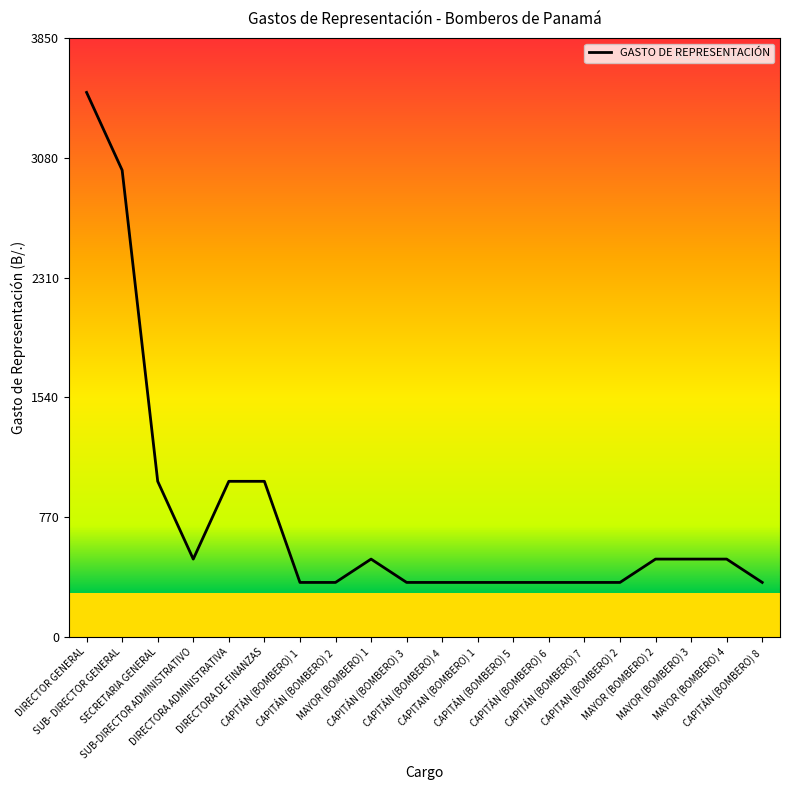

What is the ratio of the value at MAYOR (BOMBERO) 4 to the value at CAPITÁN (BOMBERO) 1?

1.4